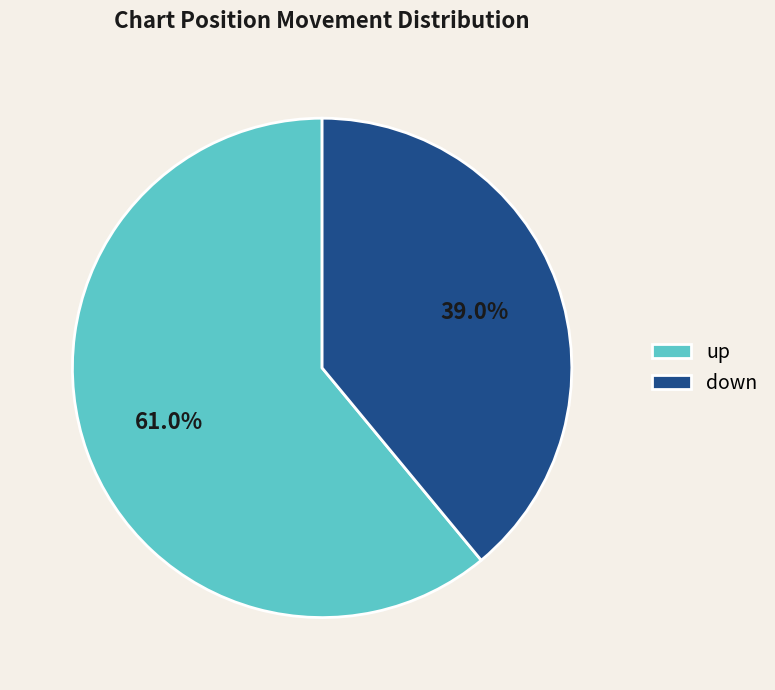

Between up and down, which is larger?

up